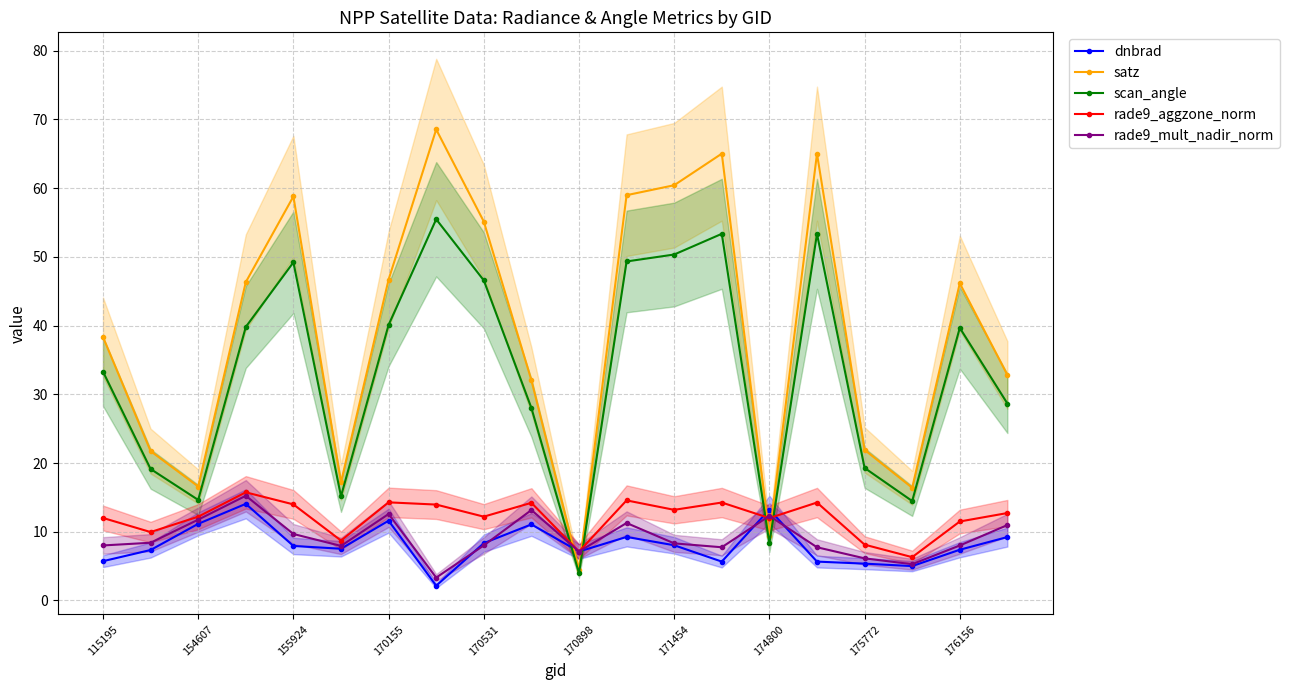

Is it true that satz equals 29.2 at 170531?

False